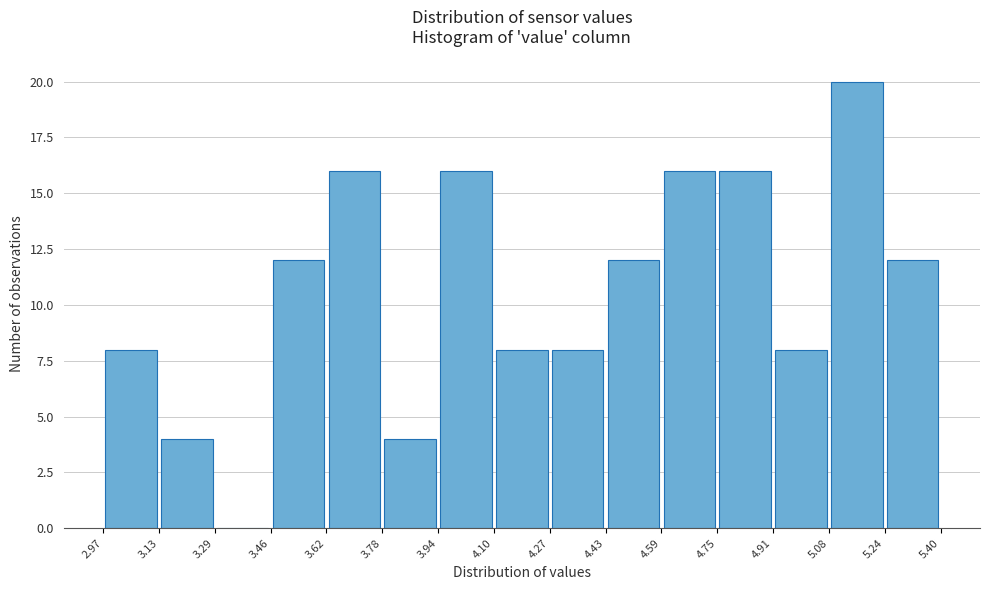

Reading left to right, list every bar in this chart as the range it spans on the x-axis followed by its height. The values are not printed on the chart, so give them approximately, as read against the axis.

2.97 to 3.13: 8
3.13 to 3.29: 4
3.29 to 3.46: 0
3.46 to 3.62: 12
3.62 to 3.78: 16
3.78 to 3.94: 4
3.94 to 4.10: 16
4.10 to 4.27: 8
4.27 to 4.43: 8
4.43 to 4.59: 12
4.59 to 4.75: 16
4.75 to 4.91: 16
4.91 to 5.08: 8
5.08 to 5.24: 20
5.24 to 5.40: 12